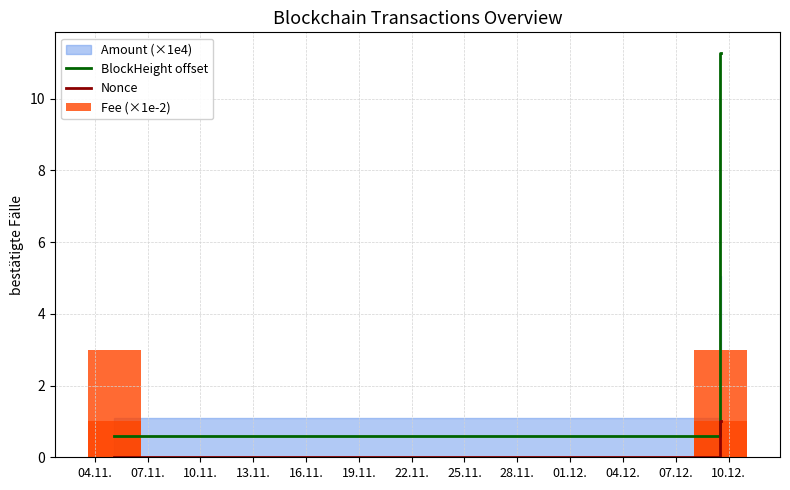

What is the highest value of the BlockHeight offset series?

11.3